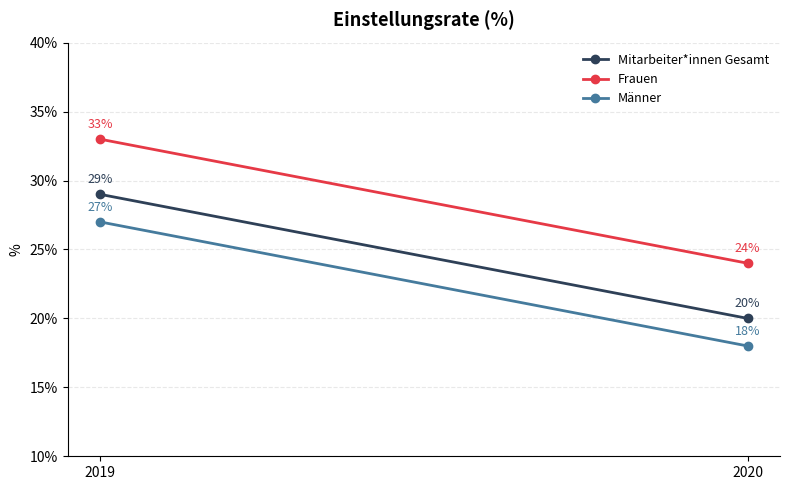

Which series has the widest spread of values?

Mitarbeiter*innen Gesamt